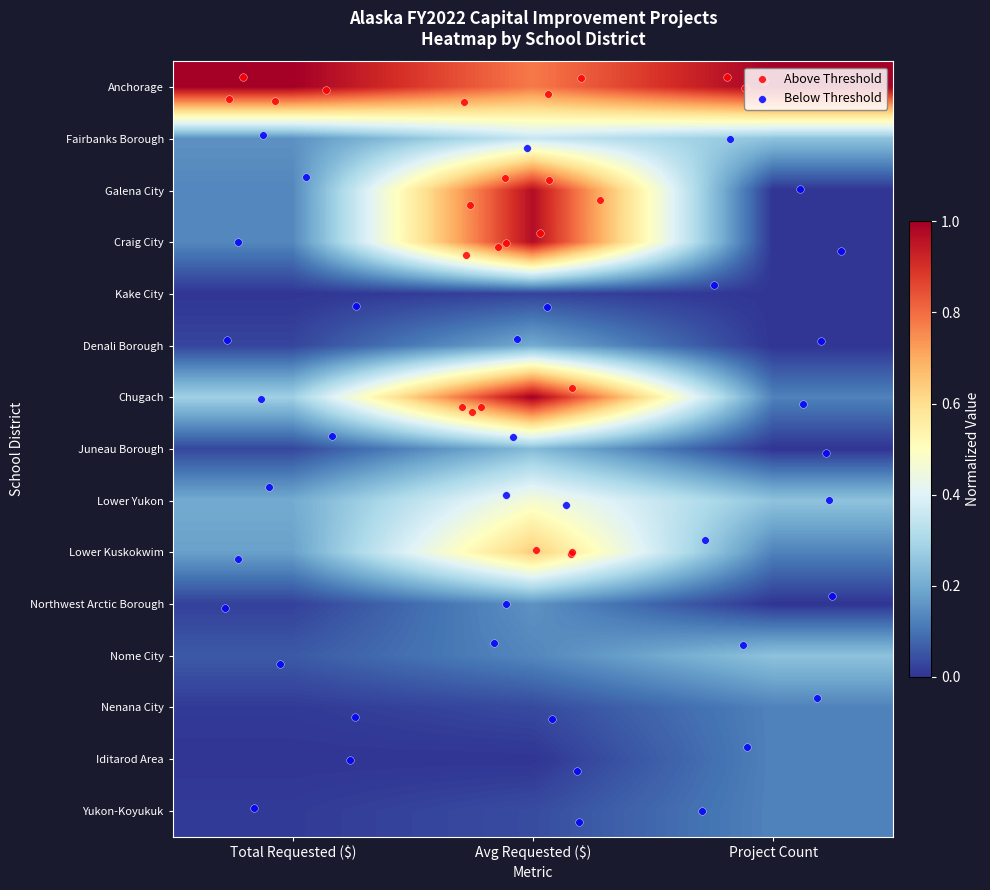

What is the total value across all series at Total Requested ($)?

2.2